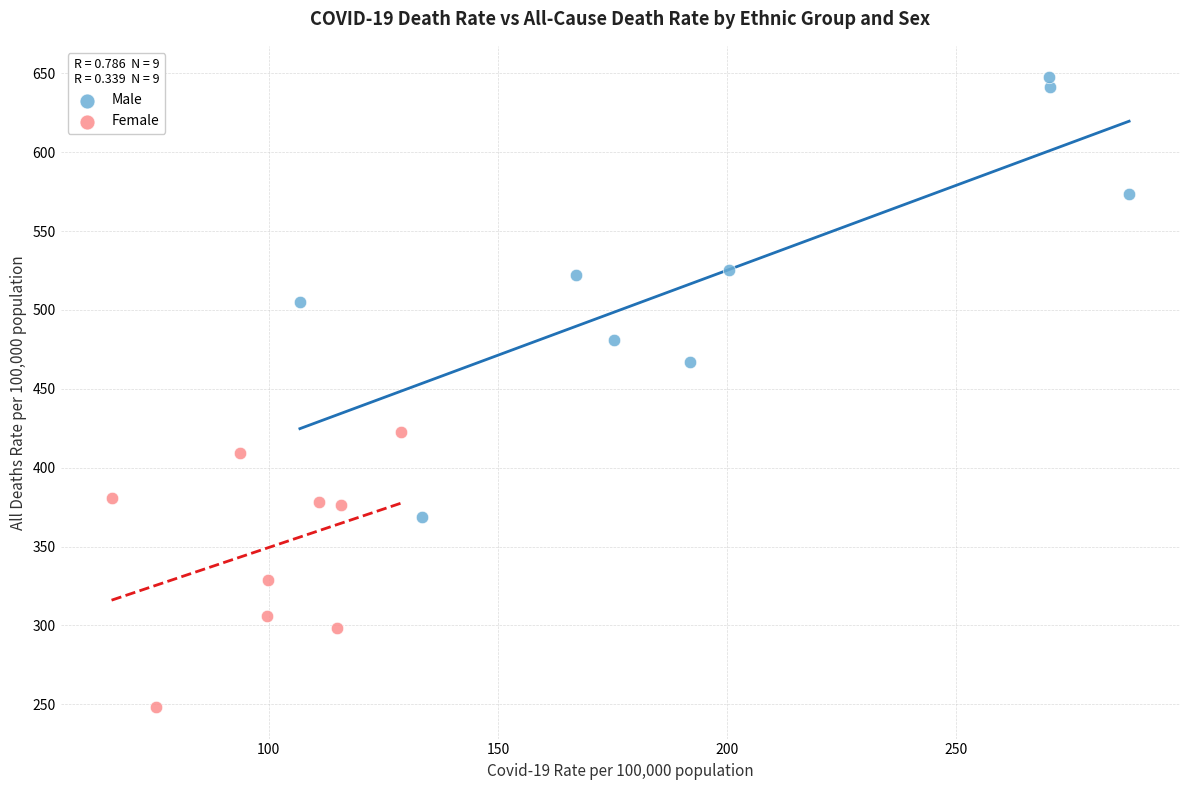

Which series reaches the maximum Y coordinate?

Male